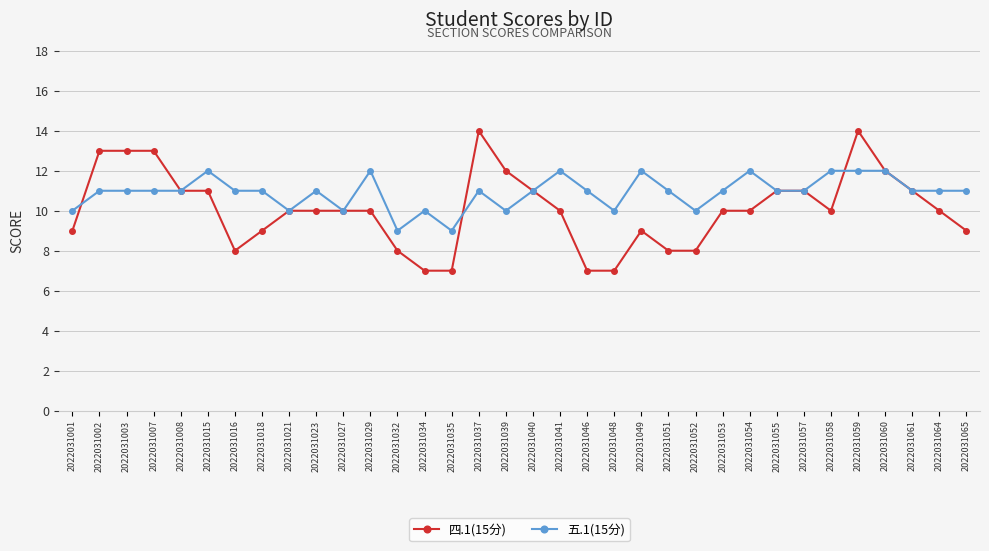

What is the smallest value displayed?

7